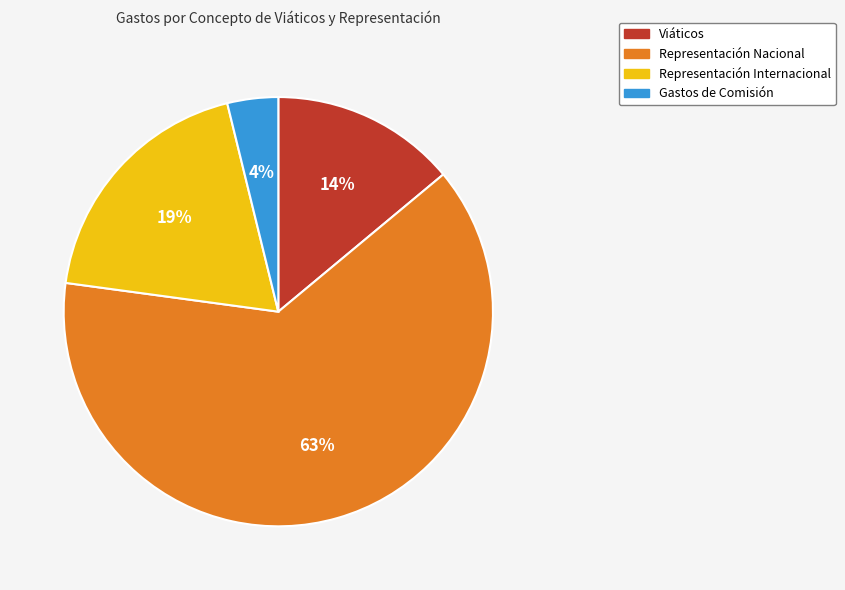

How many slices are in this pie chart?

4